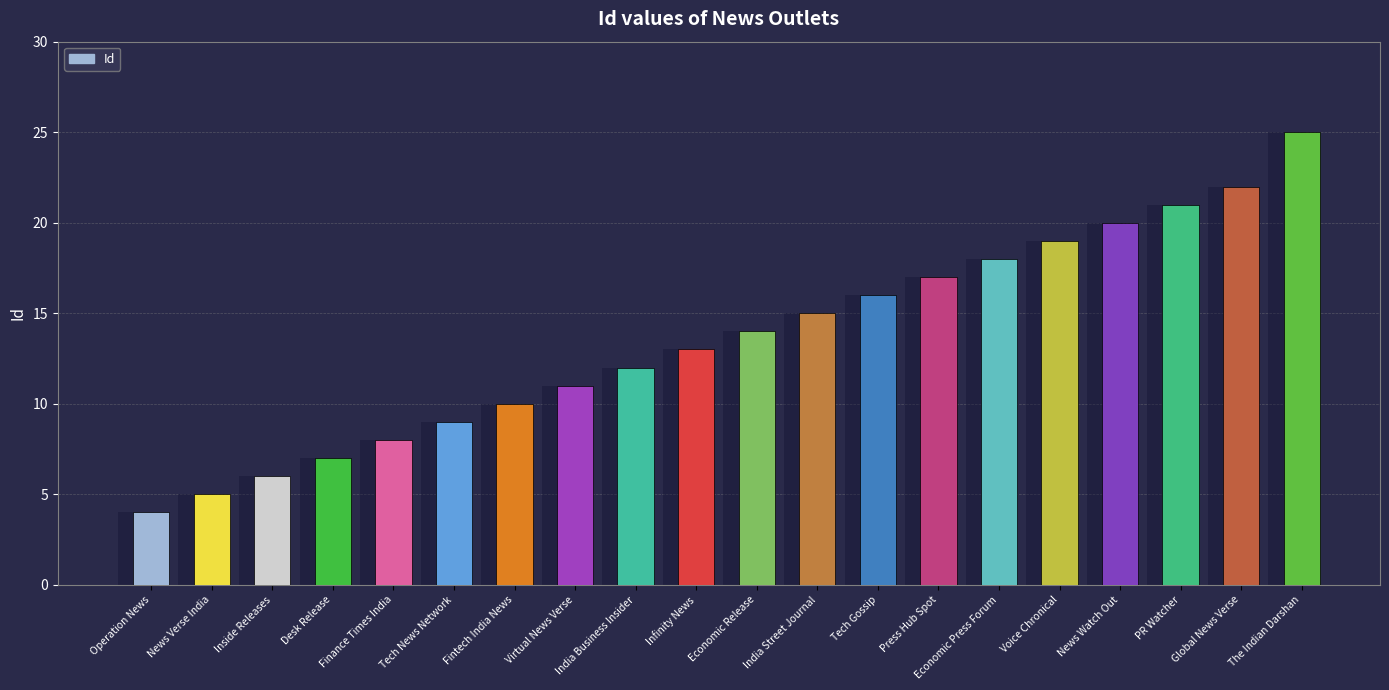

Rank the categories by value from highest to lowest.

The Indian Darshan, Global News Verse, PR Watcher, News Watch Out, Voice Chronical, Economic Press Forum, Press Hub Spot, Tech Gossip, India Street Journal, Economic Release, Infinity News, India Business Insider, Virtual News Verse, Fintech India News, Tech News Network, Finance Times India, Desk Release, Inside Releases, News Verse India, Operation News